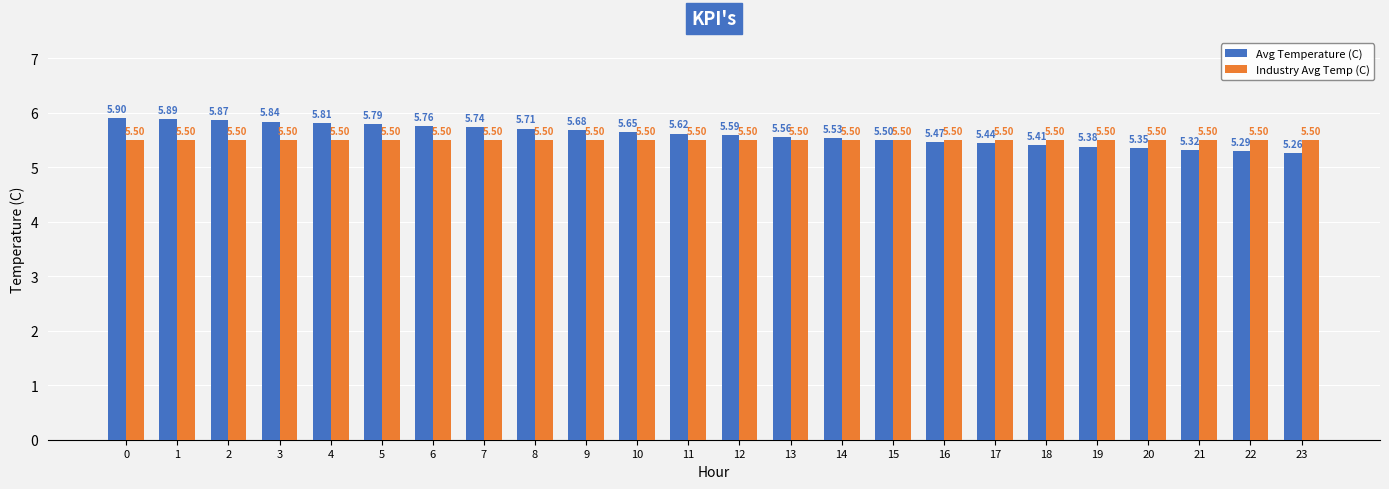

Rank the categories by Avg Temperature (C) value from highest to lowest.

0, 1, 2, 3, 4, 5, 6, 7, 8, 9, 10, 11, 12, 13, 14, 15, 16, 17, 18, 19, 20, 21, 22, 23